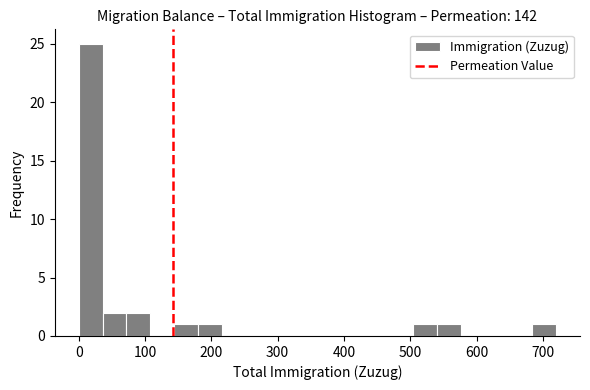

Around what value on the x-axis is the tallest bar? Give the approximate position of its centre, as read against the axis.

20